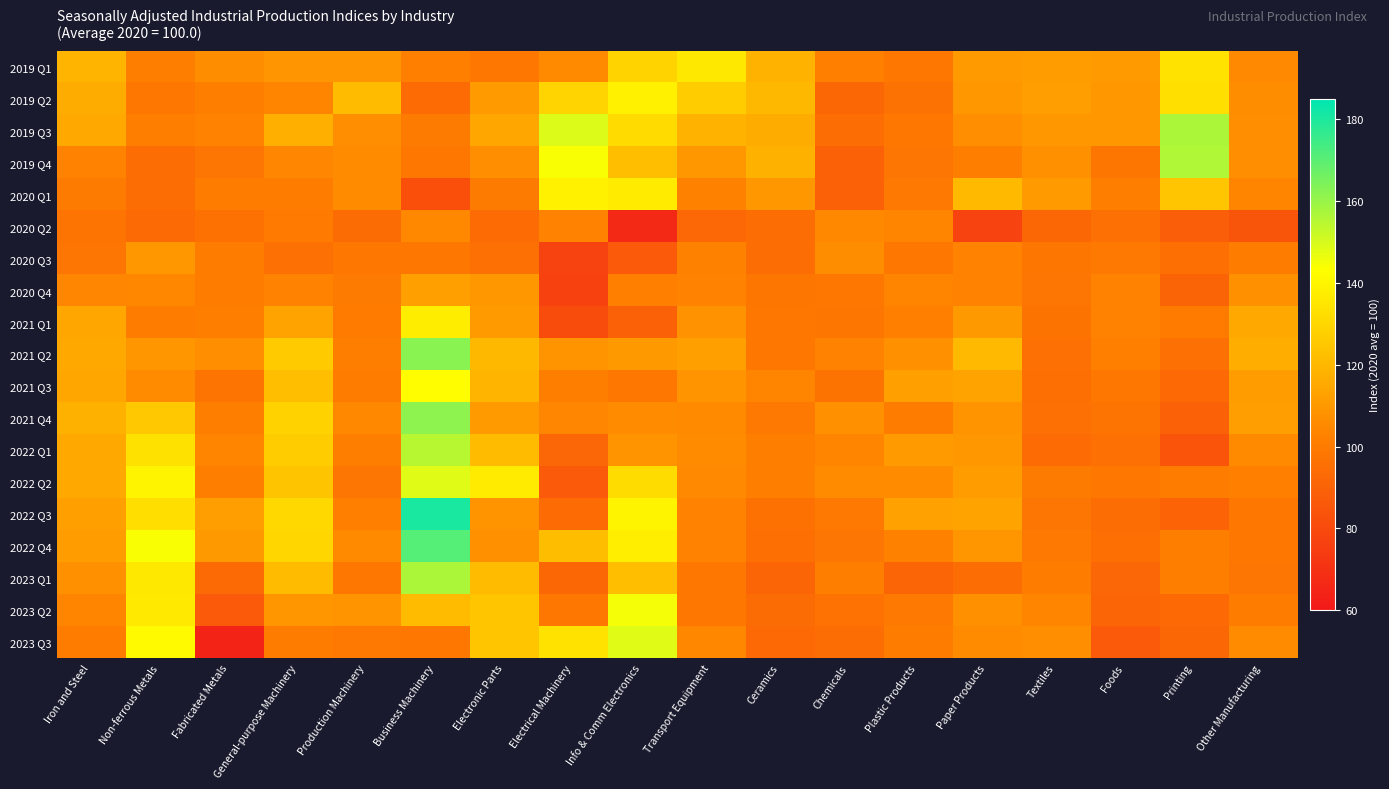

What is the total value across all series at Non-ferrous Metals?

2202.6